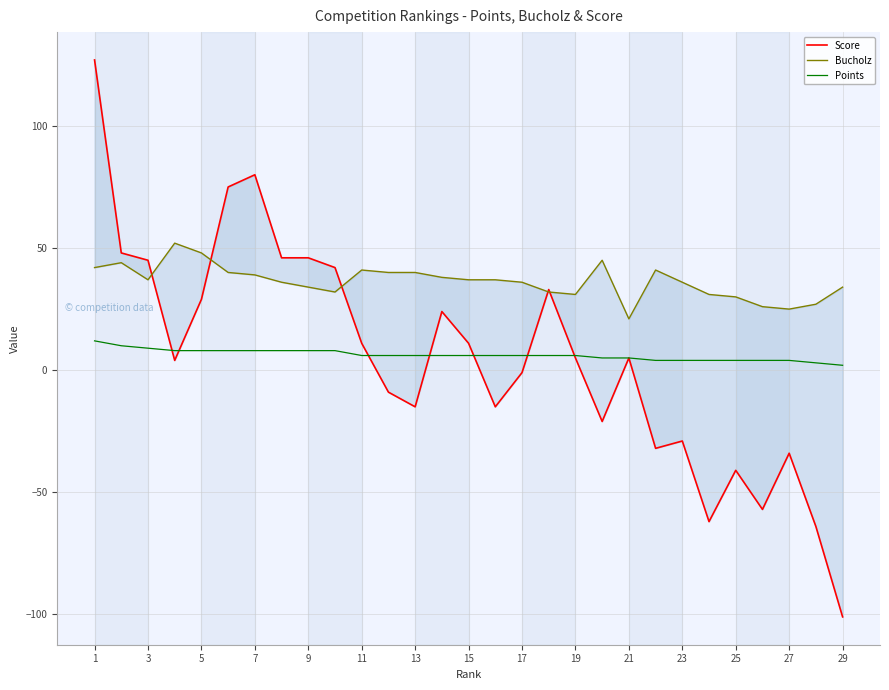

True or false: Points has a value of 2 at 29.

True